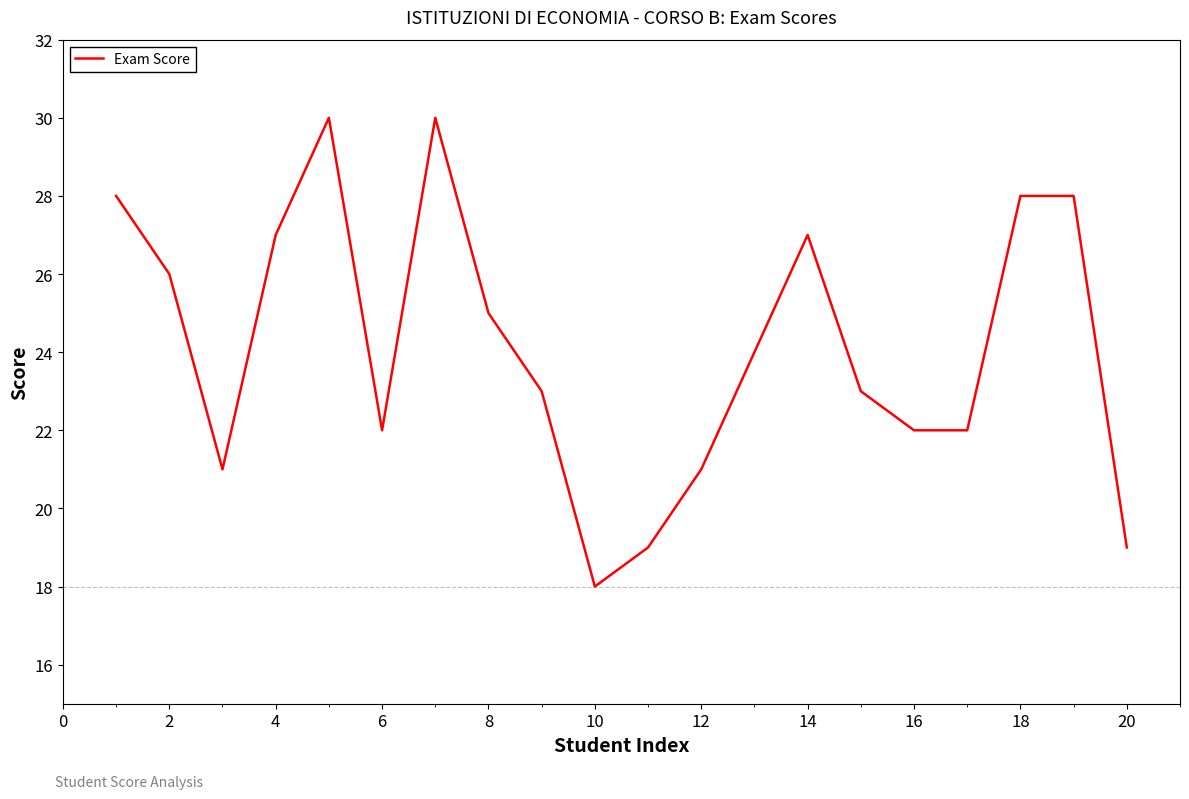

What is the smallest value displayed?

18